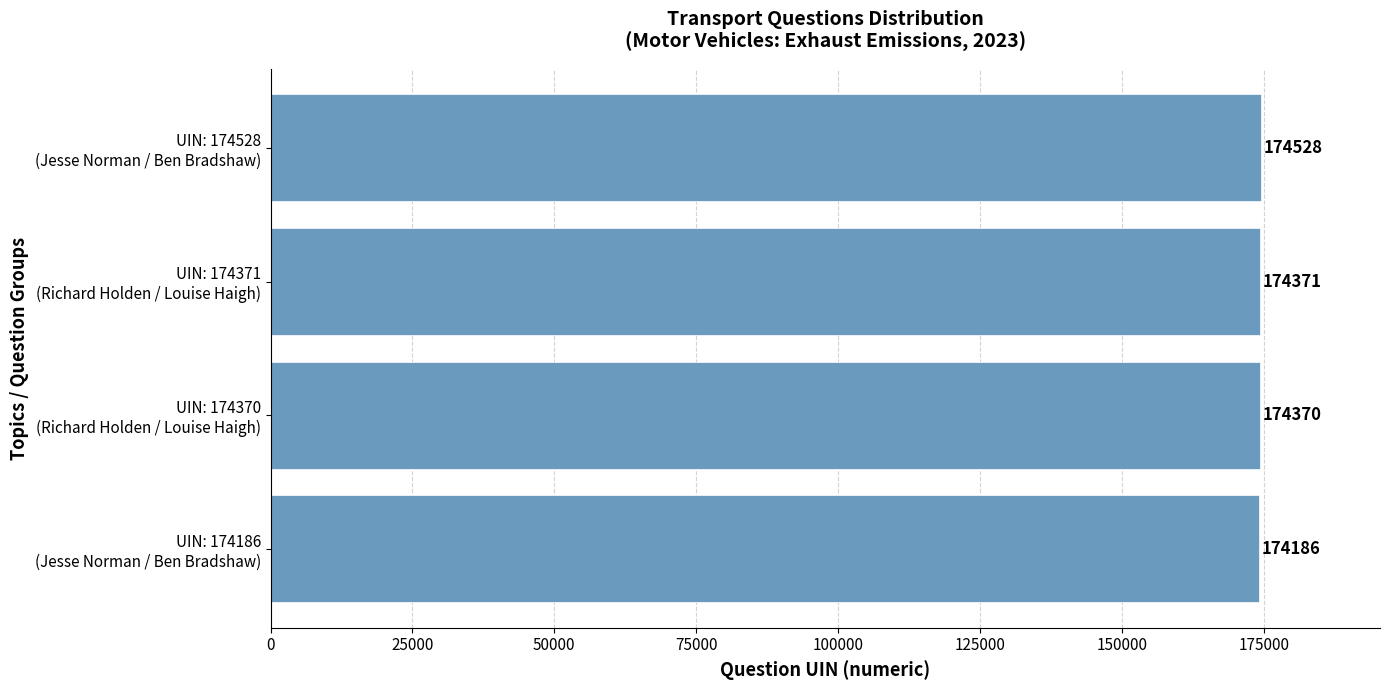

What is the smallest value displayed?

174186